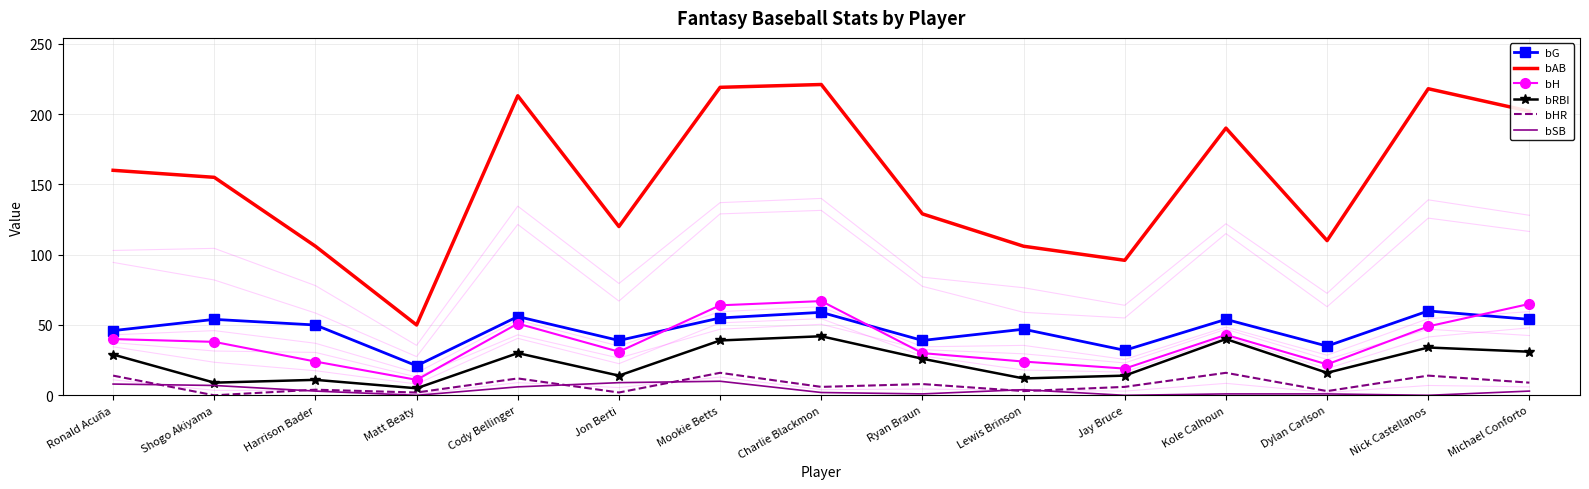

Rank the categories by bG value from highest to lowest.

Nick Castellanos, Charlie Blackmon, Cody Bellinger, Mookie Betts, Shogo Akiyama, Kole Calhoun, Michael Conforto, Harrison Bader, Lewis Brinson, Ronald Acuña, Jon Berti, Ryan Braun, Dylan Carlson, Jay Bruce, Matt Beaty